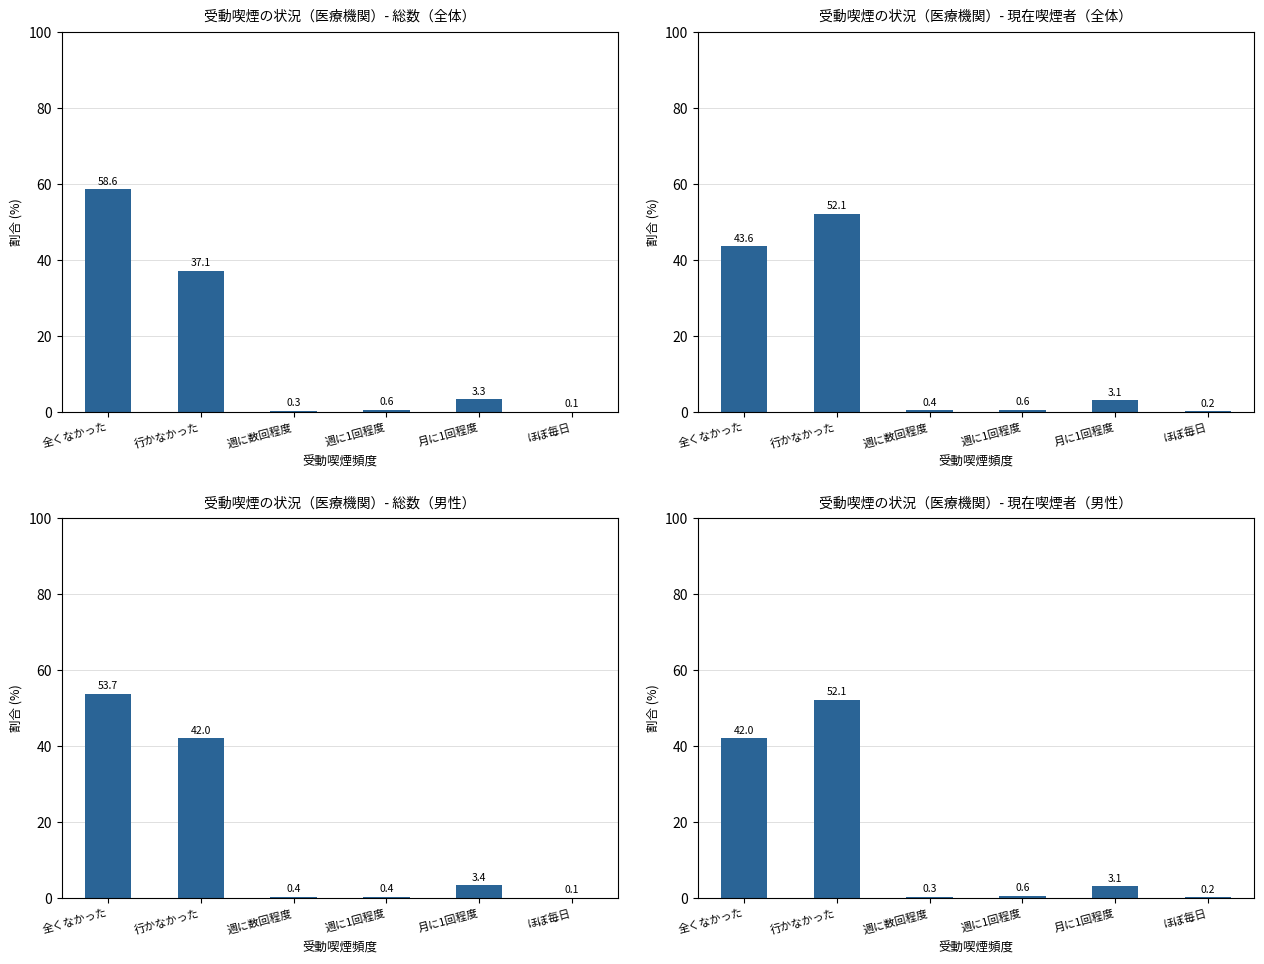

What is the difference between the maximum and minimum values?

51.9